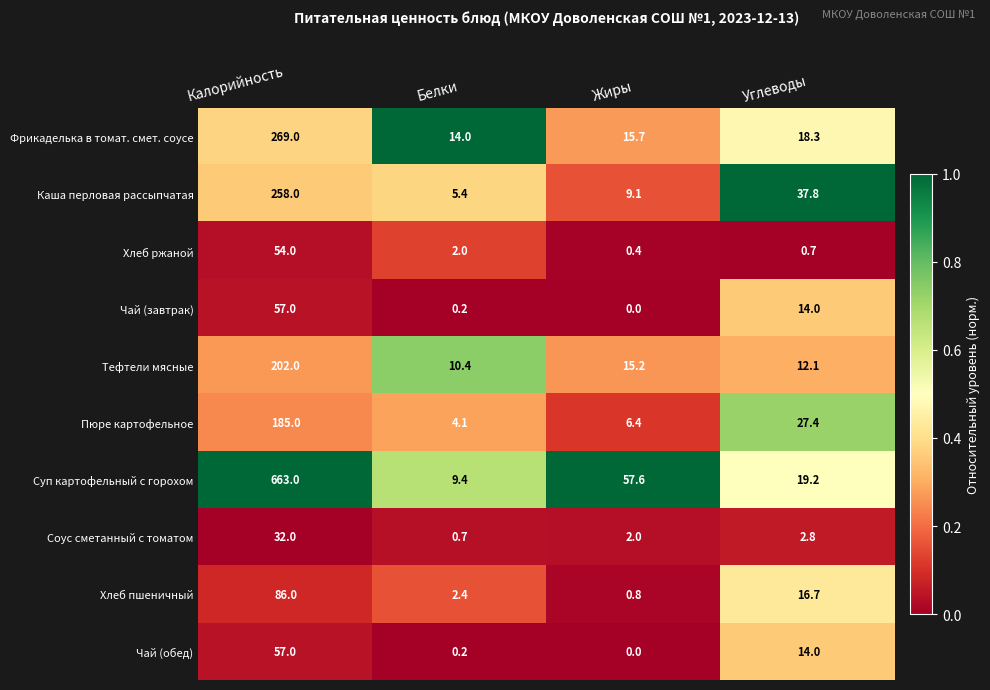

At how many categories does at least one series exceed 0?

4